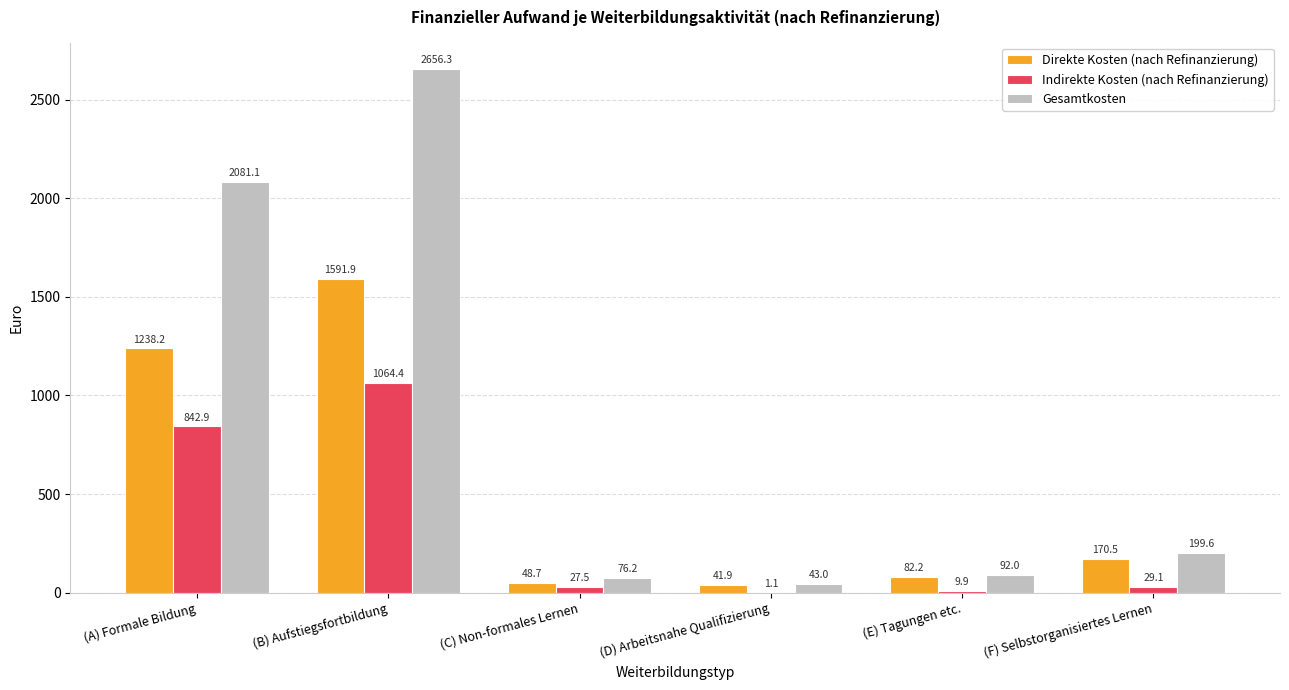

Read the Direkte Kosten (nach Refinanzierung) value at (C) Non-formales Lernen.

48.7